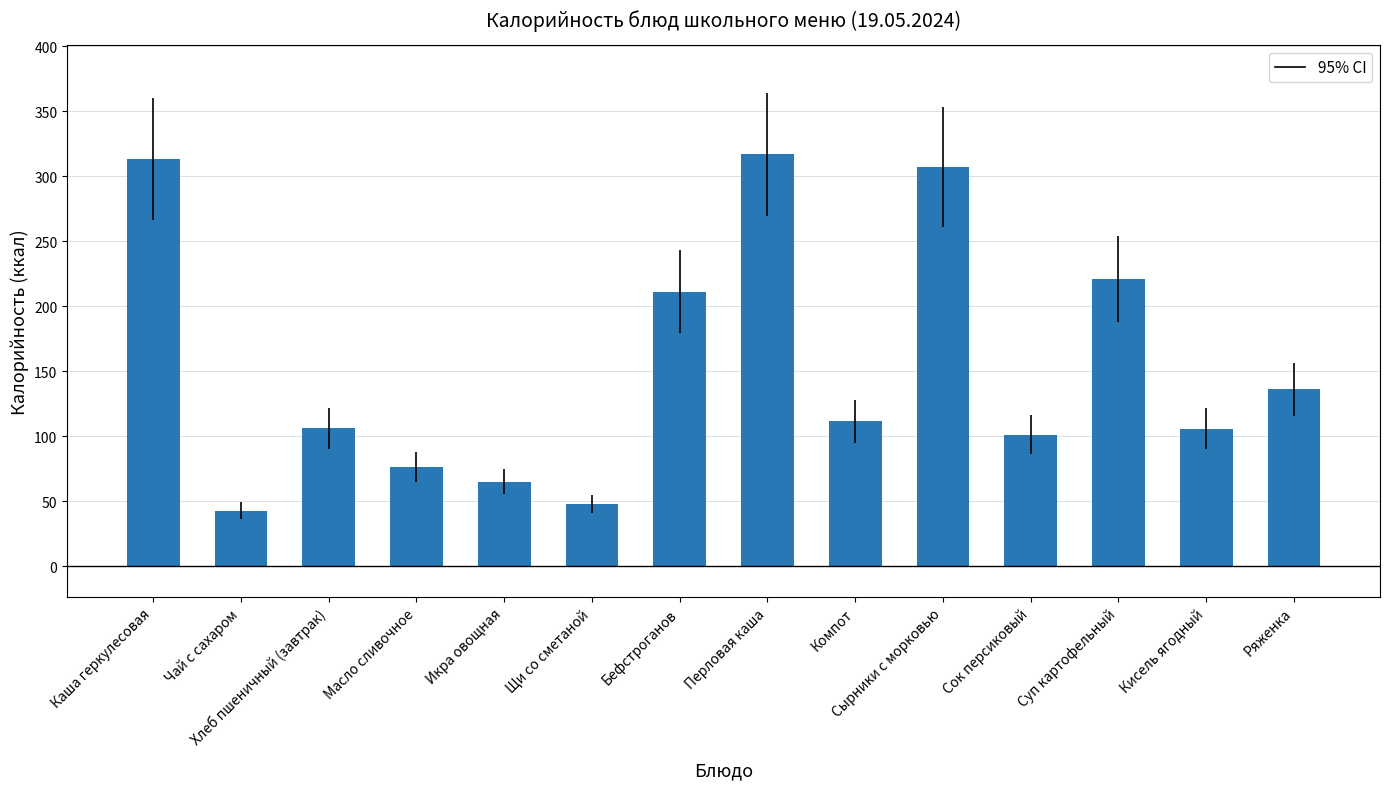

What position from the left is Ряженка?

14